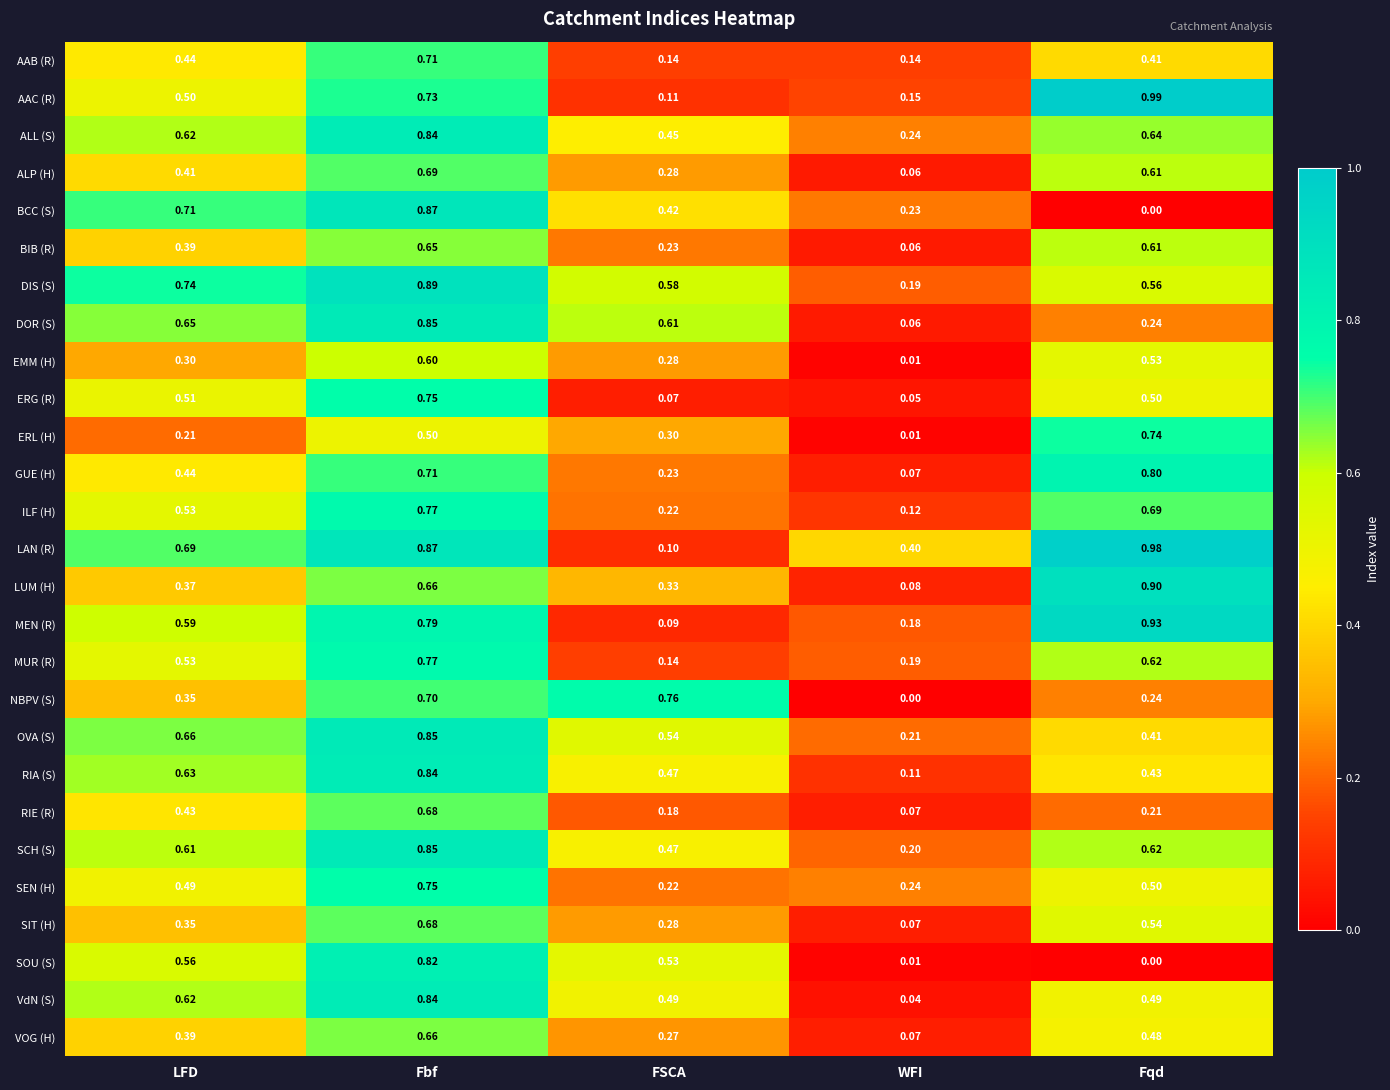

Between FSCA and WFI, which series saw the biggest shift?

NBPV (S)